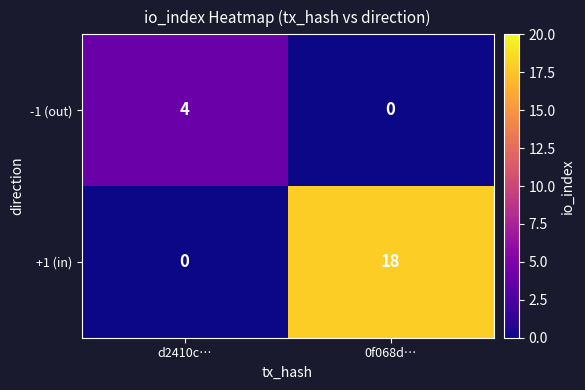

What is the difference between the maximum and minimum values in the -1 (out) series?

4